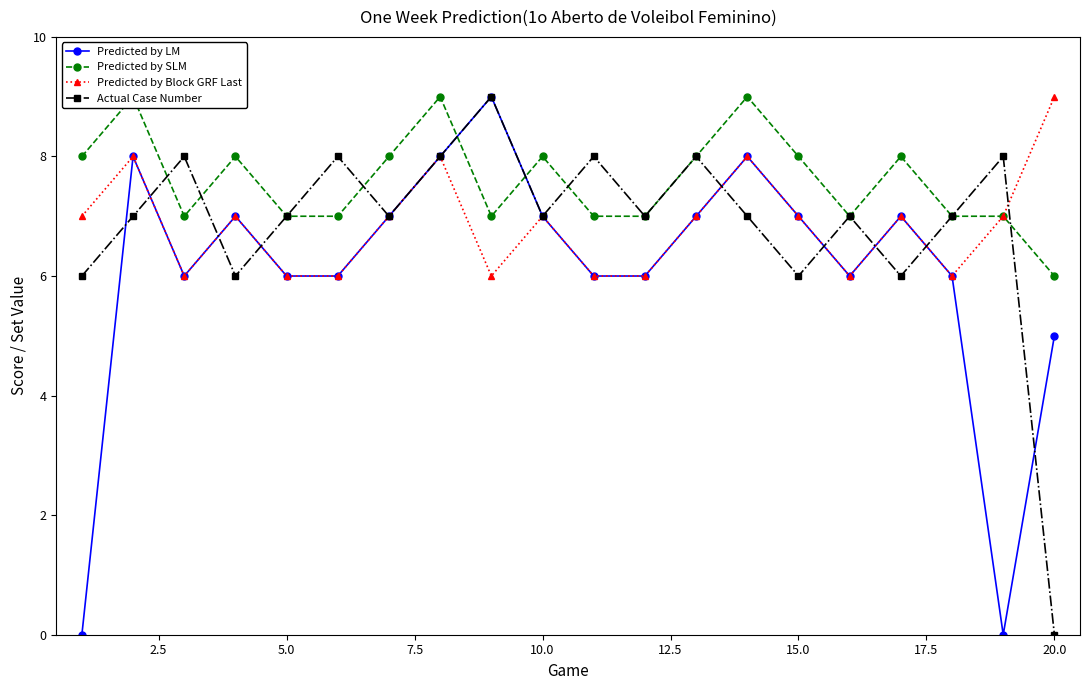

At how many categories does at least one series exceed 0?

20